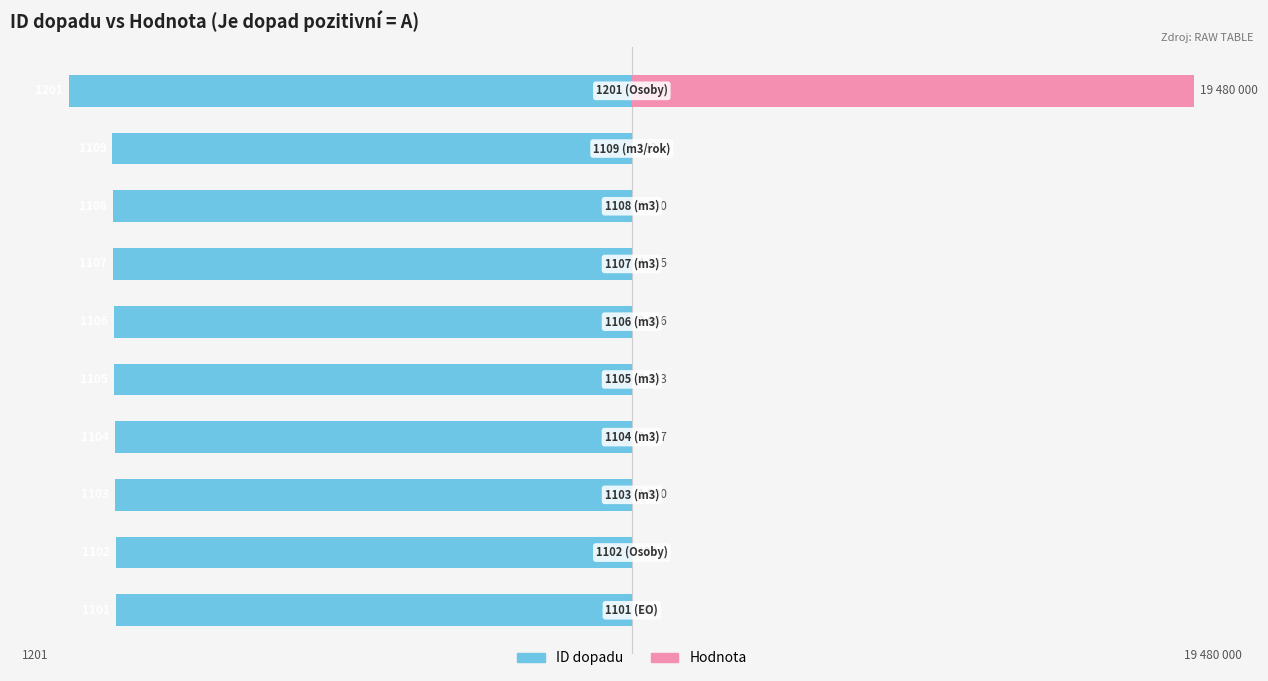

What value does the ID dopadu series have at 7?

-87.6